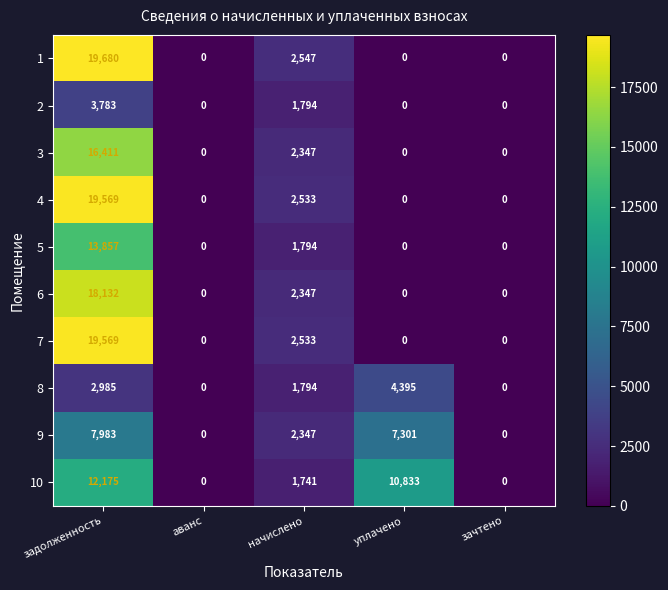

Is it true that 7 equals 0 at уплачено?

True